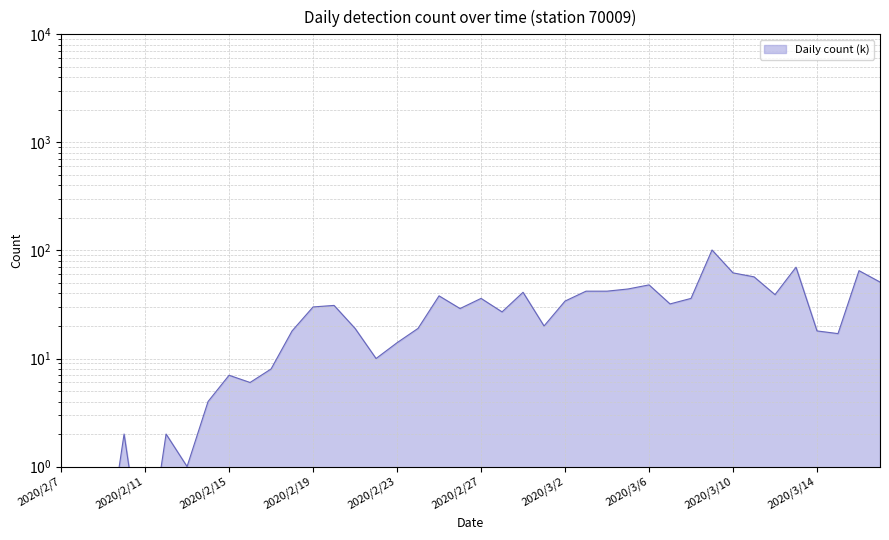

Which label corresponds to the smallest value in the chart?

2020/2/8